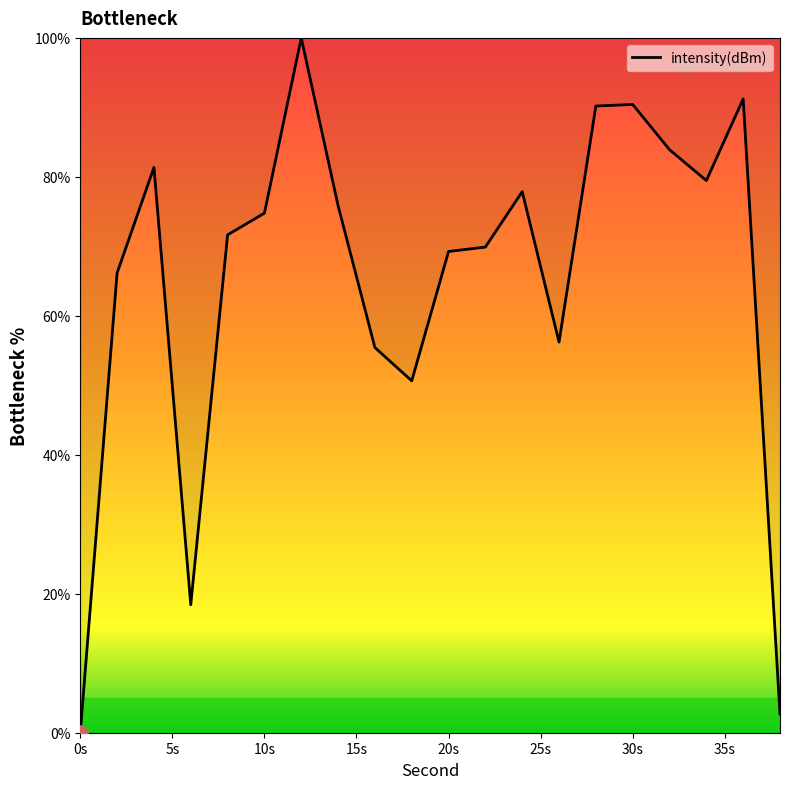

What is the difference between the maximum and minimum values?

100.0